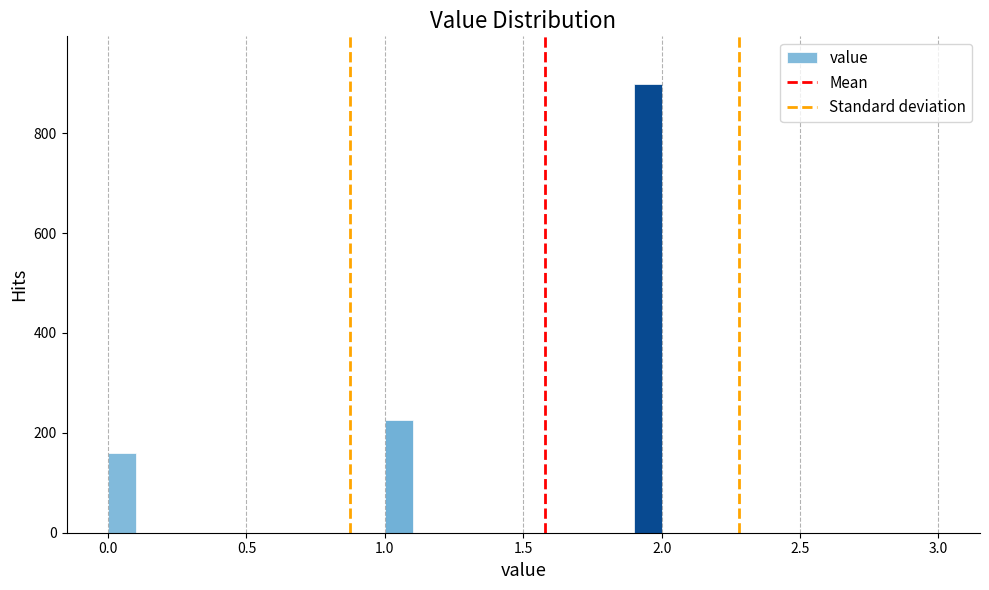

Around what value on the x-axis is the tallest bar? Give the approximate position of its centre, as read against the axis.

1.95